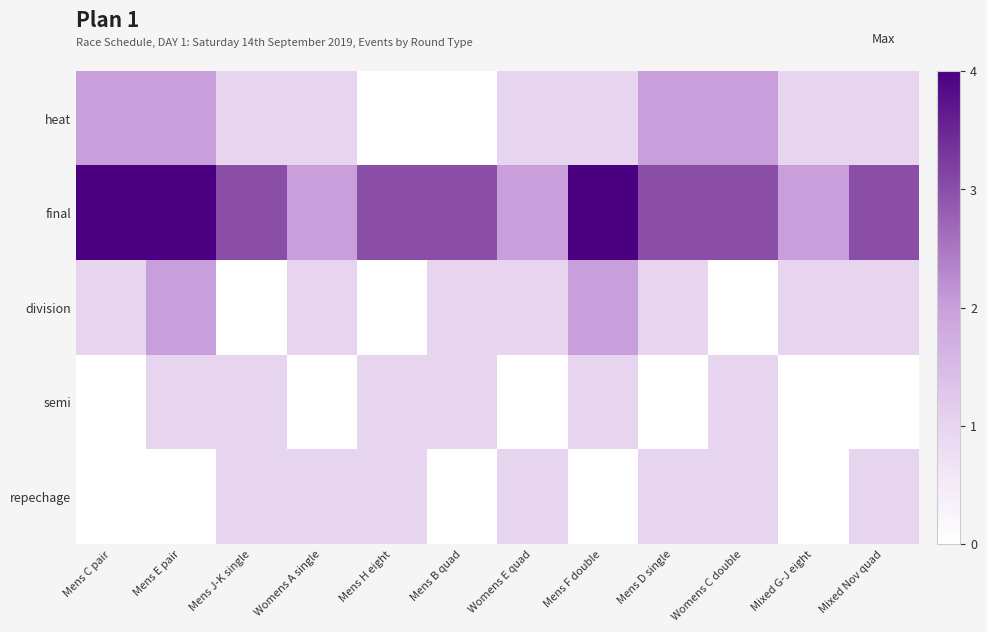

What is the total value across all series at Mens C pair?

7